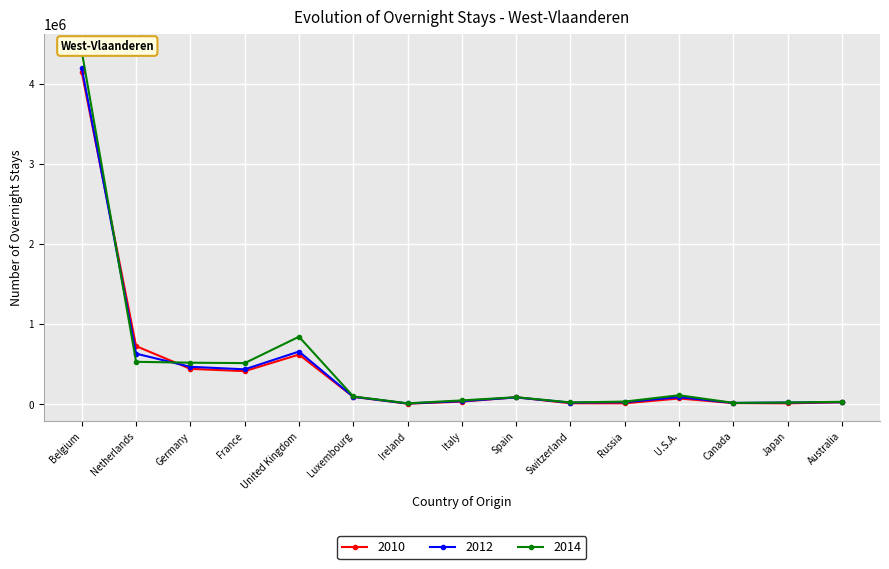

What is the difference between the maximum and minimum values in the 2010 series?

4130326